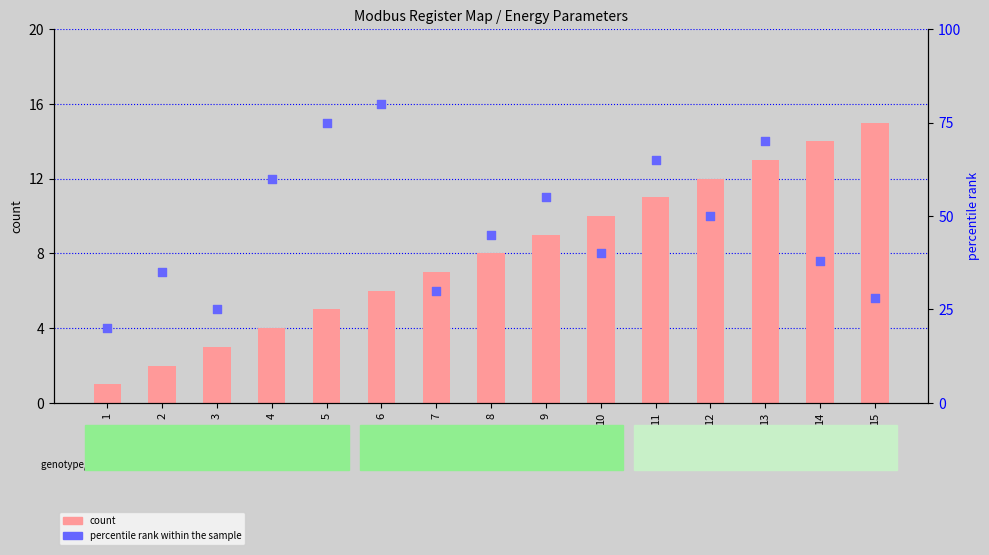

Which series has the largest Y range (max minus min)?

percentile rank within the sample